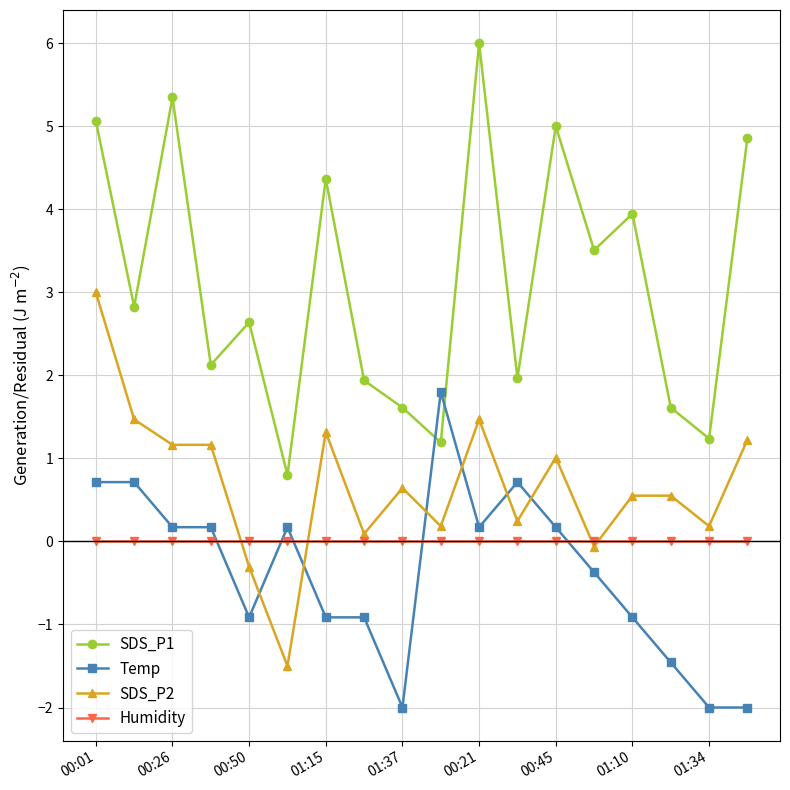

How many times do Temp and Humidity cross each other?

5